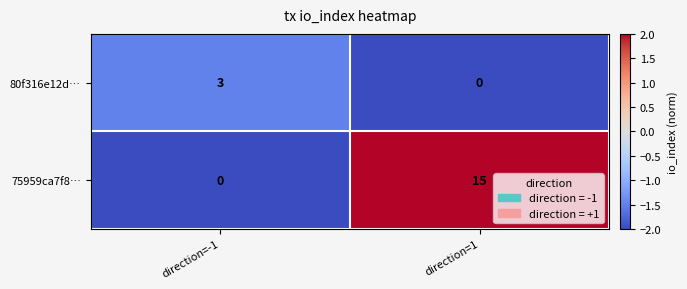

At which label does 80f316e12d… reach its minimum?

direction=1